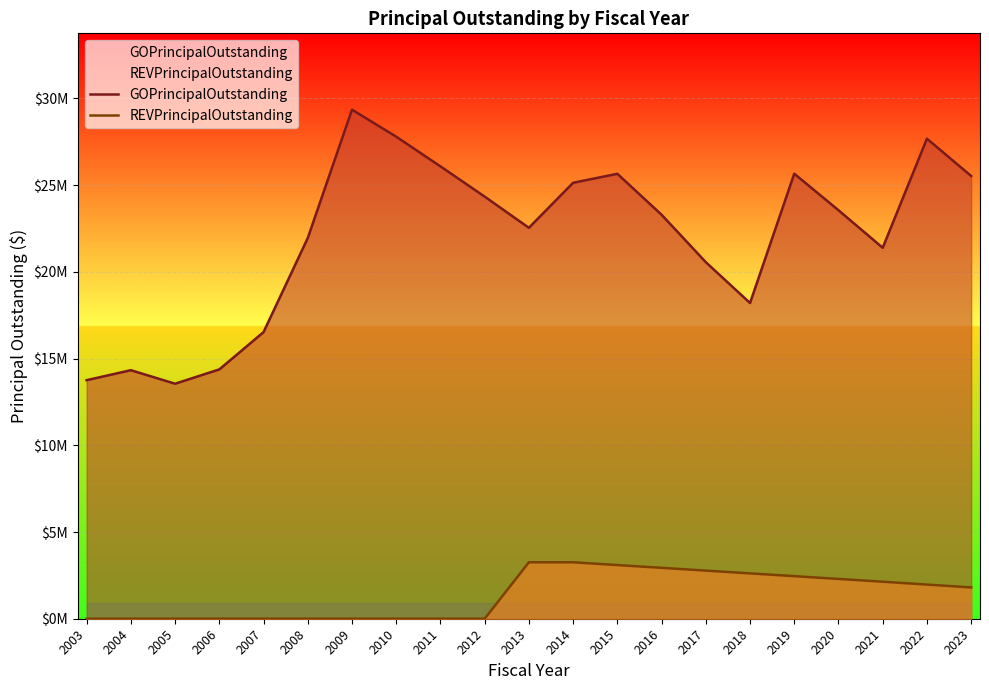

How many lines are shown in the chart?

2